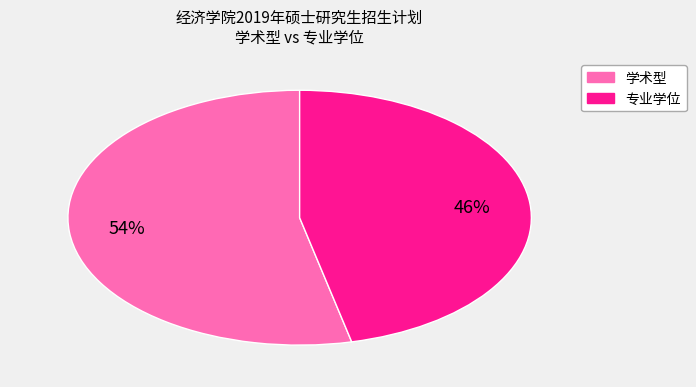

Is there a majority slice in this chart?

Yes